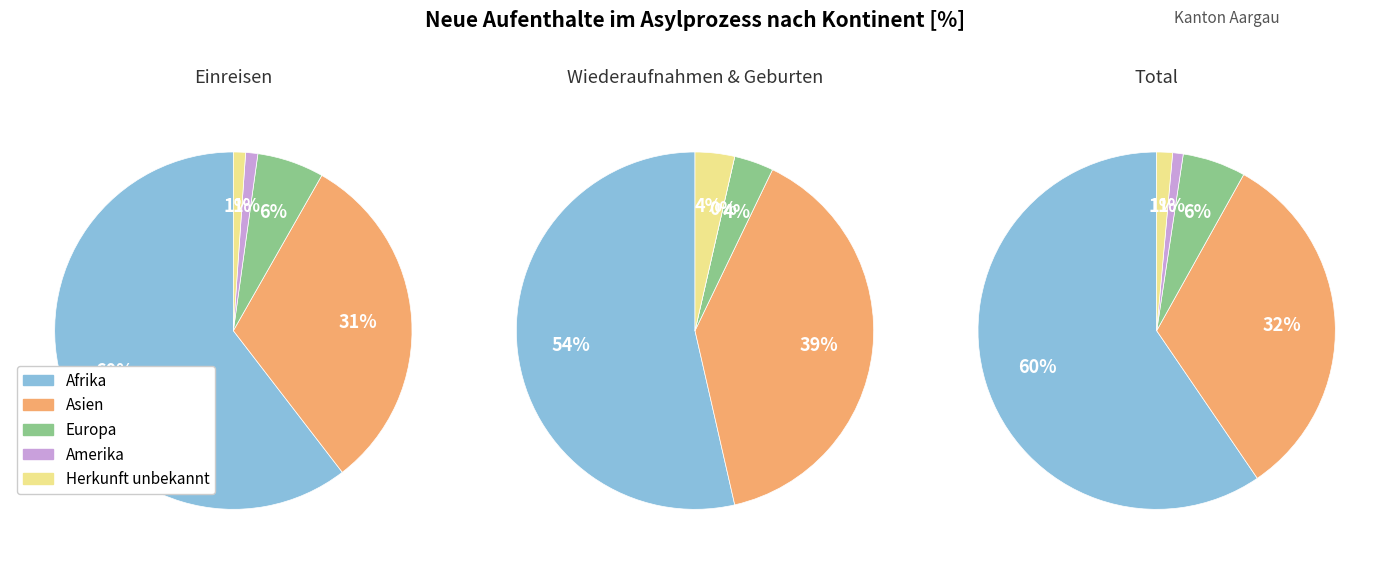

Which category accounts for the majority?

Afrika